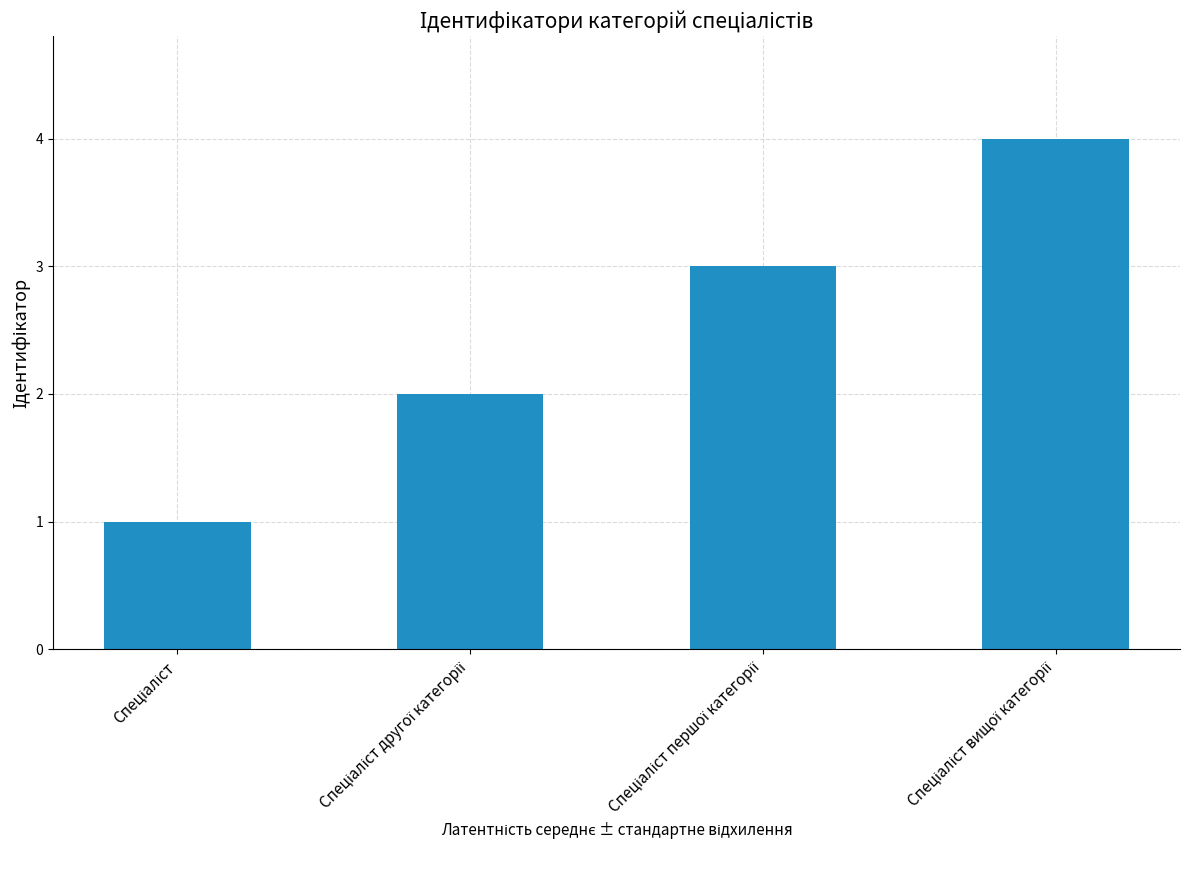

What is the maximum value shown in the chart?

4